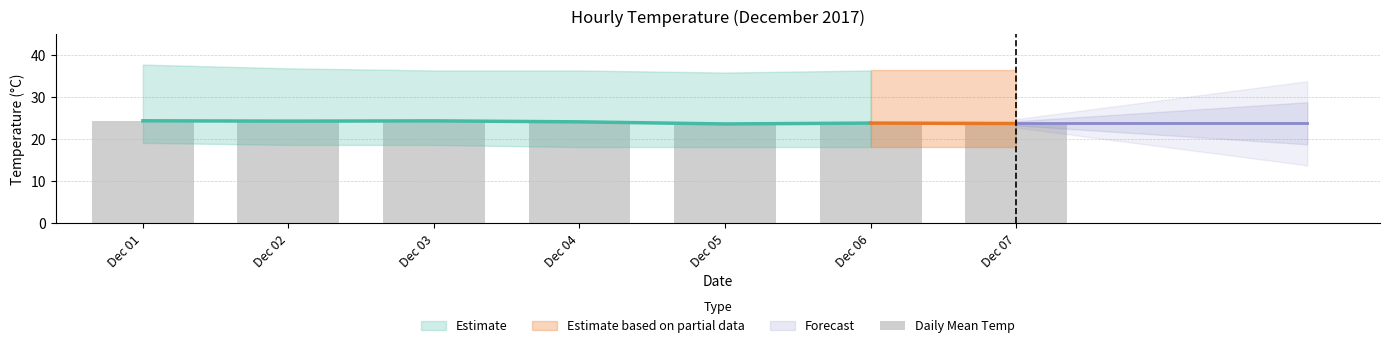

List the labels in order of value, smallest first.

Dec 05, Dec 07, Dec 06, Dec 04, Dec 02, Dec 03, Dec 01